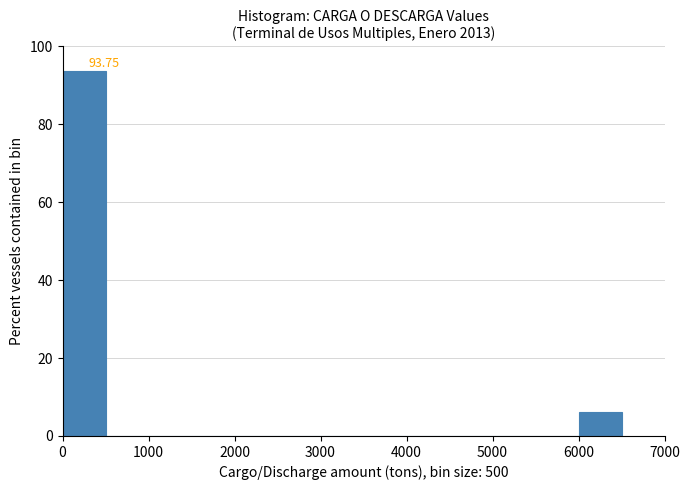

Over which range of the x-axis is the bar tallest?

0 to 500